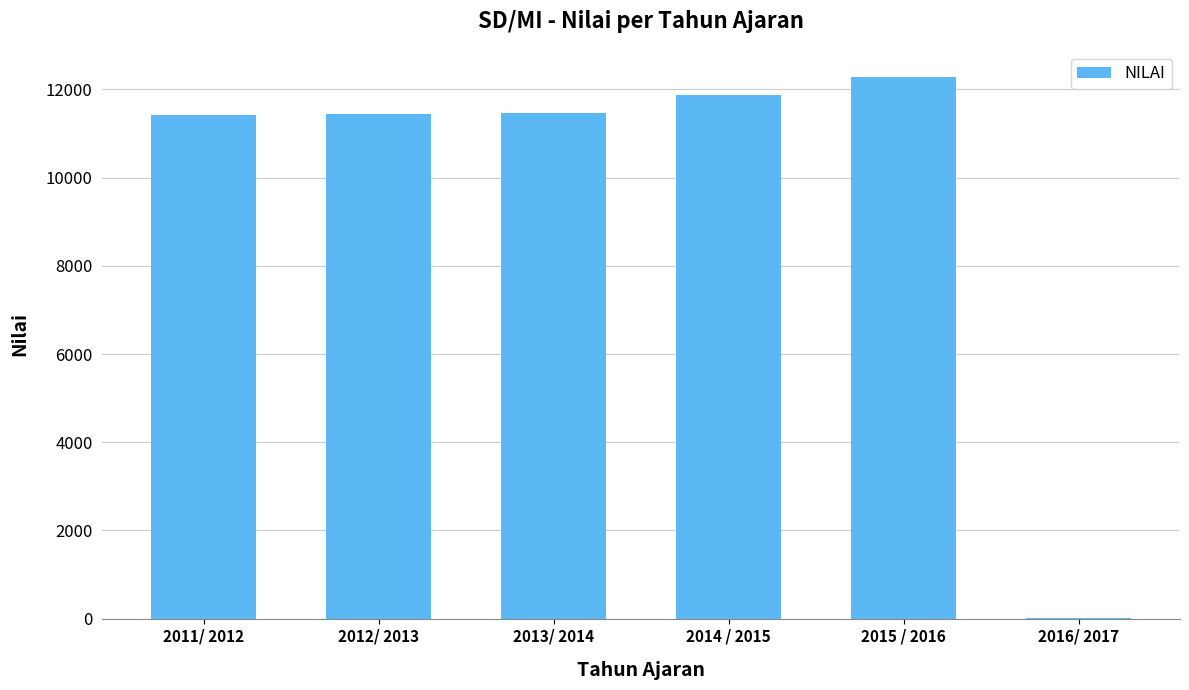

The value at 2012/ 2013 is 15144. True or false?

False